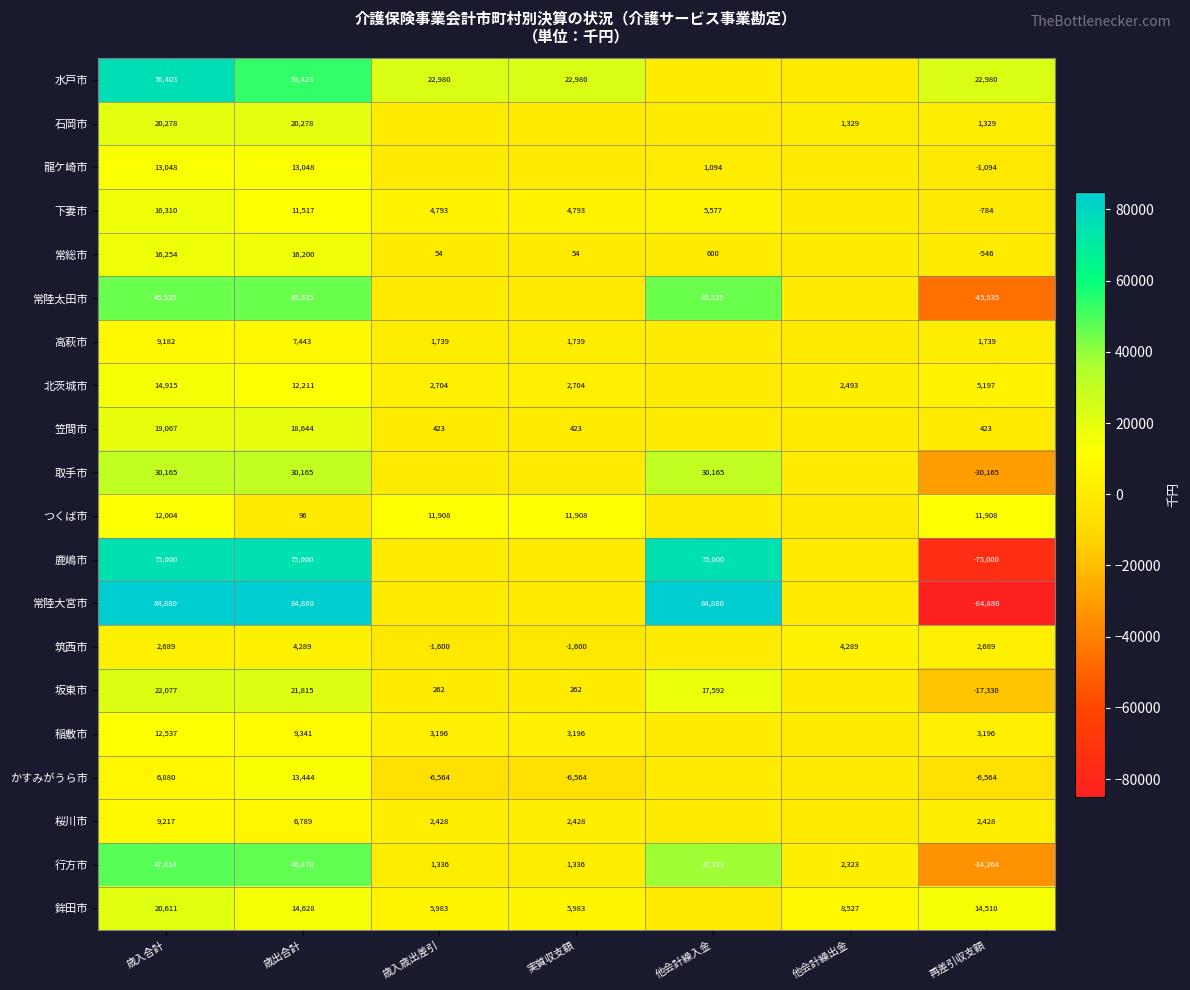

Is the value of 水戸市 at 歳入合計 greater than the value of 下妻市 at 歳入合計?

Yes